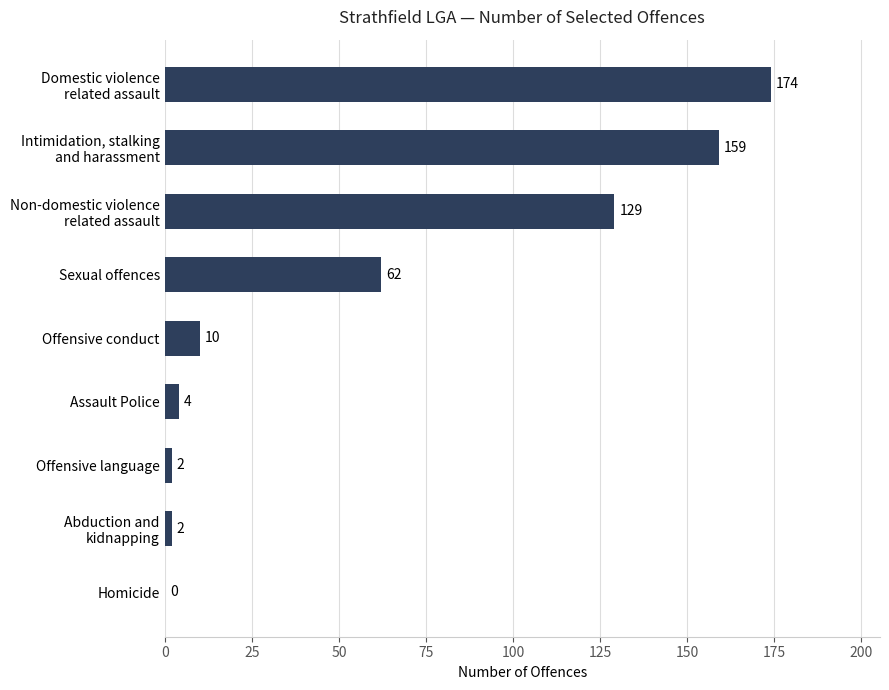

The value at Offensive conduct is 17. True or false?

False